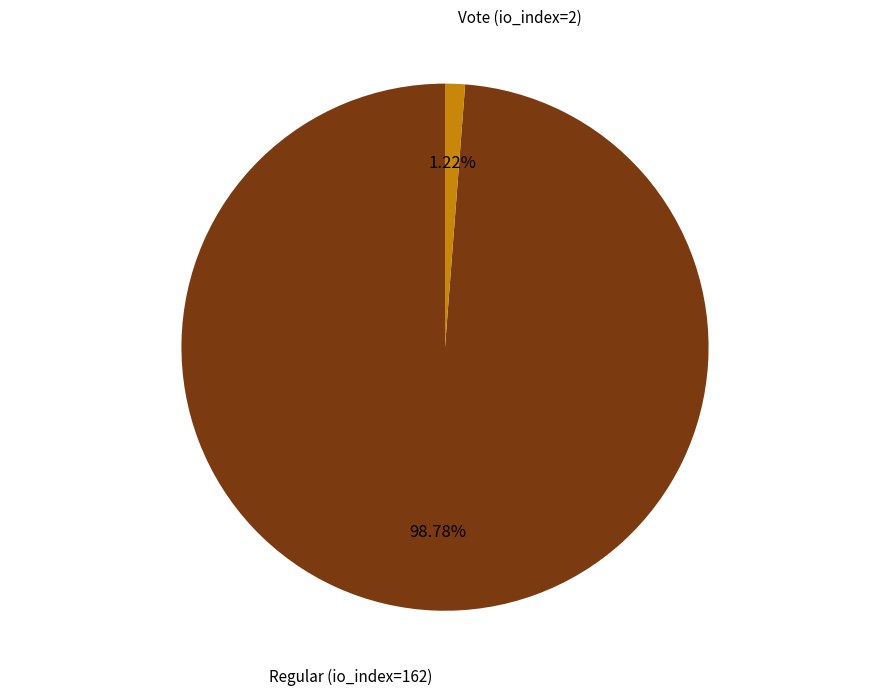

Count the number of slices in the pie.

2